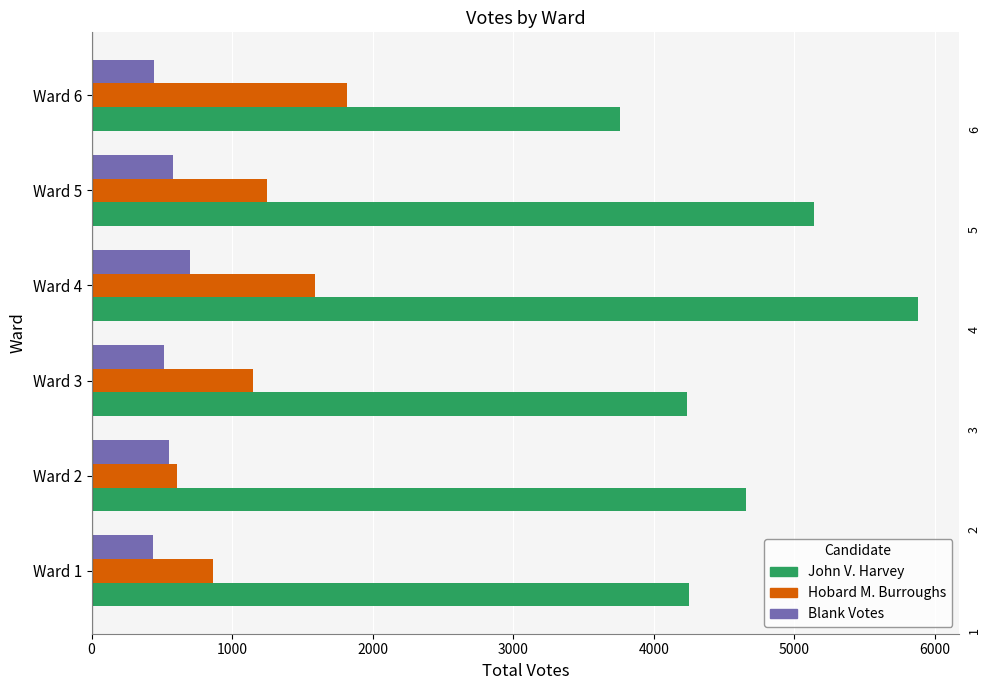

How many data points in John V. Harvey are less than 4656?

3